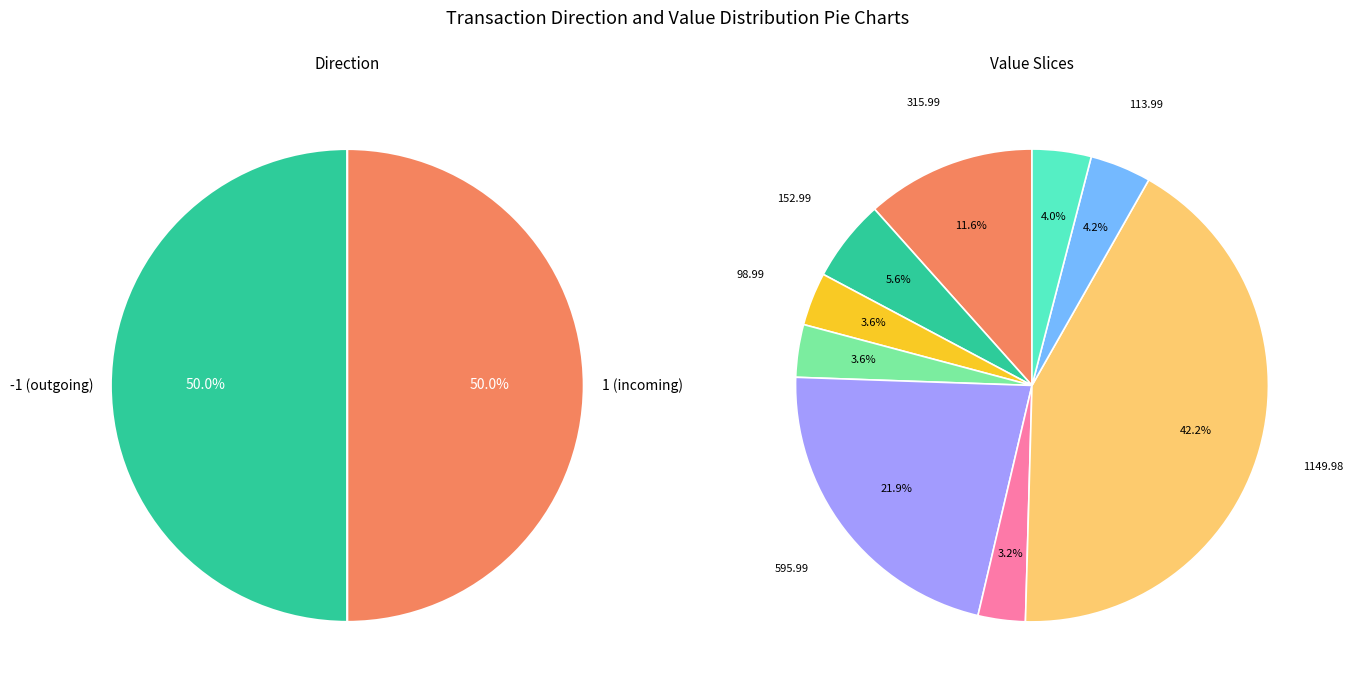

Is 1149.98 the majority of the pie?

No